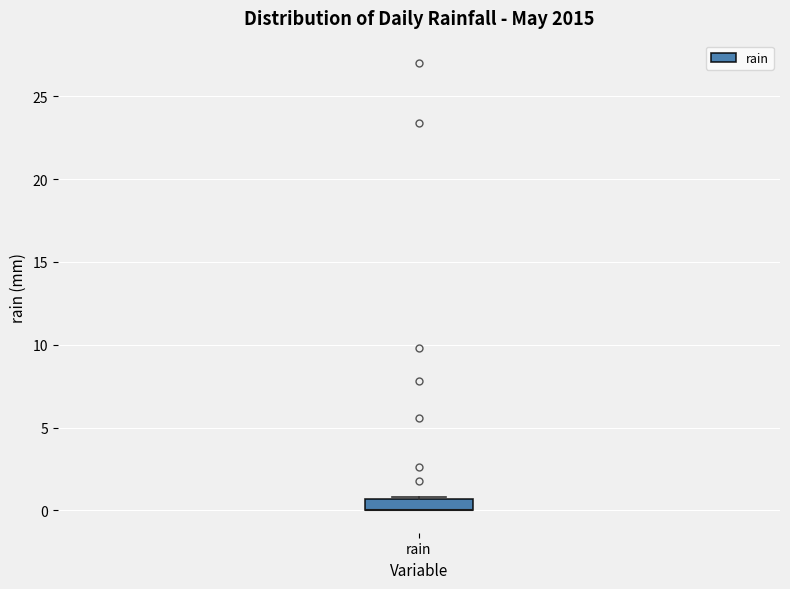

Where is the upper edge of the box for rain on the y-axis? The values are not printed on the chart, so give them approximately, as read against the axis.

0.5